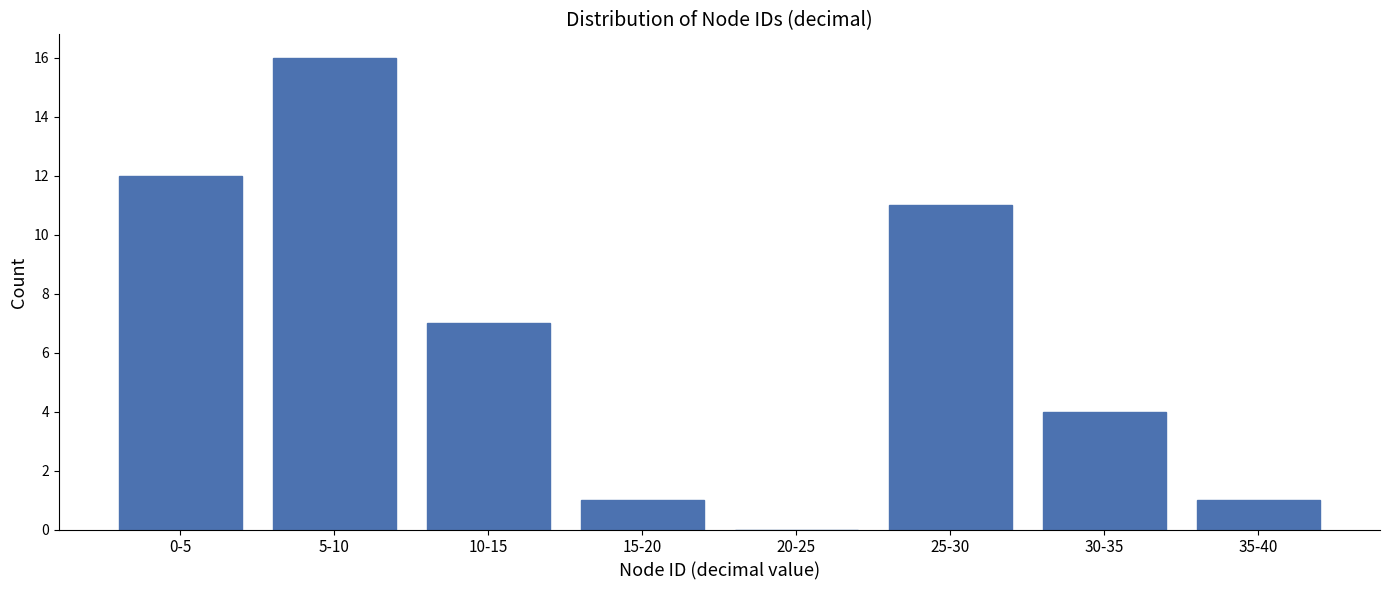

Reading left to right, what are all the values shown in this chart?

0-5=12	5-10=16	10-15=7	15-20=1	20-25=0	25-30=11	30-35=4	35-40=1